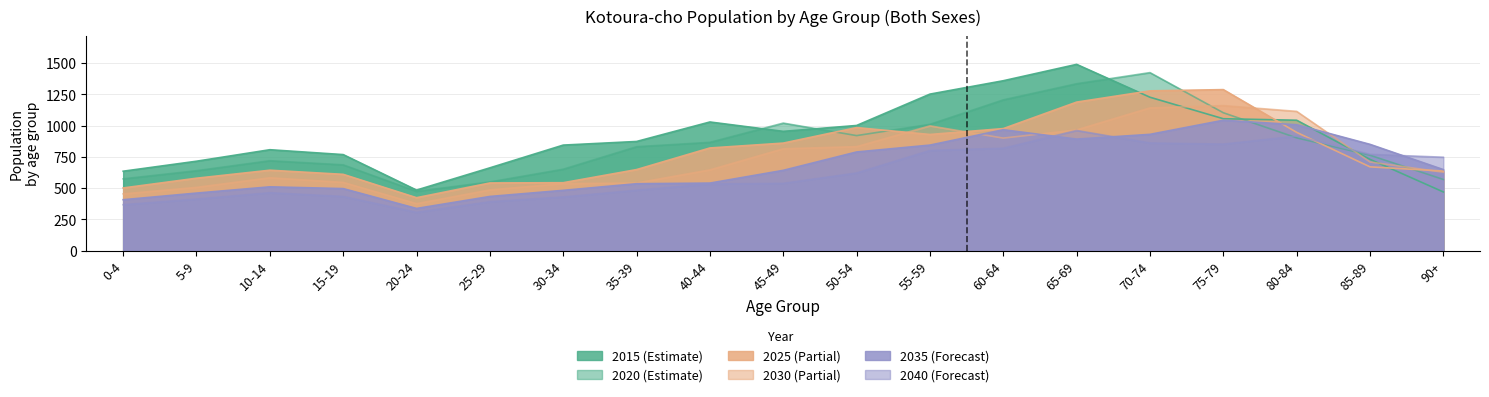

What is the smallest value displayed?

307